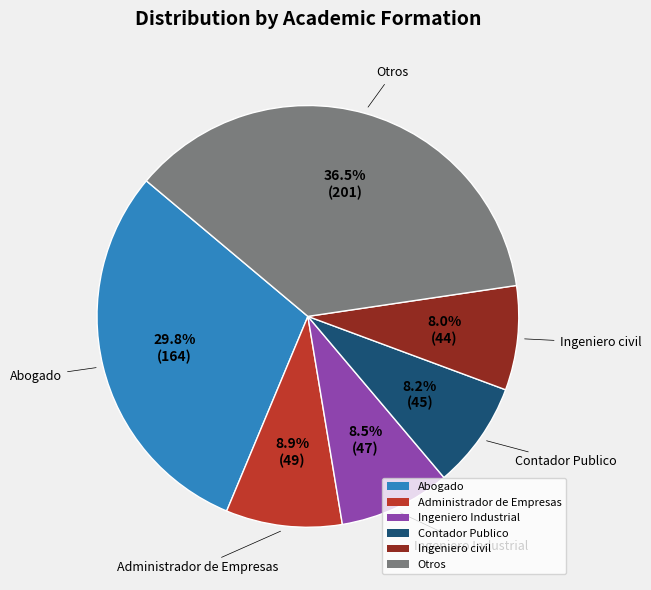

Is there any slice that represents more than half of the pie?

No